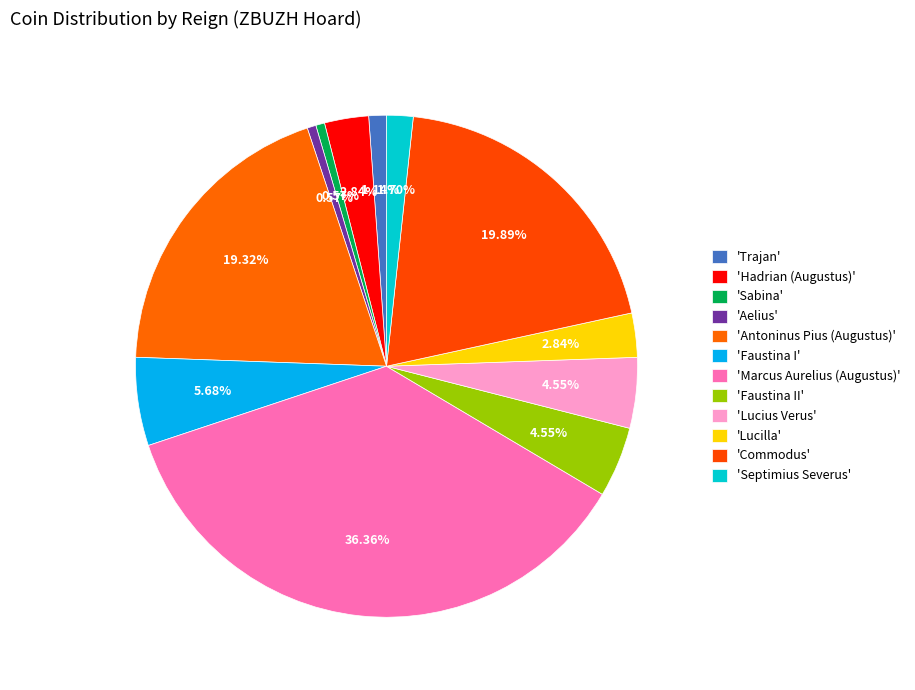

Count the number of slices in the pie.

12